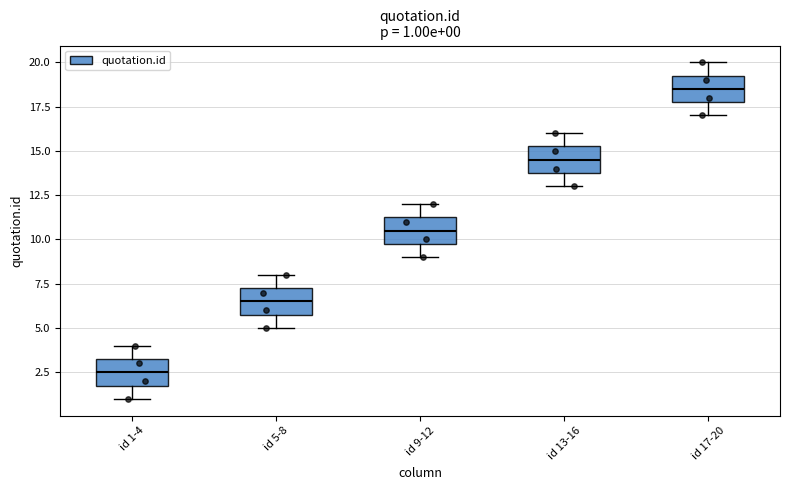

Which box's median line is the highest?

id 17-20